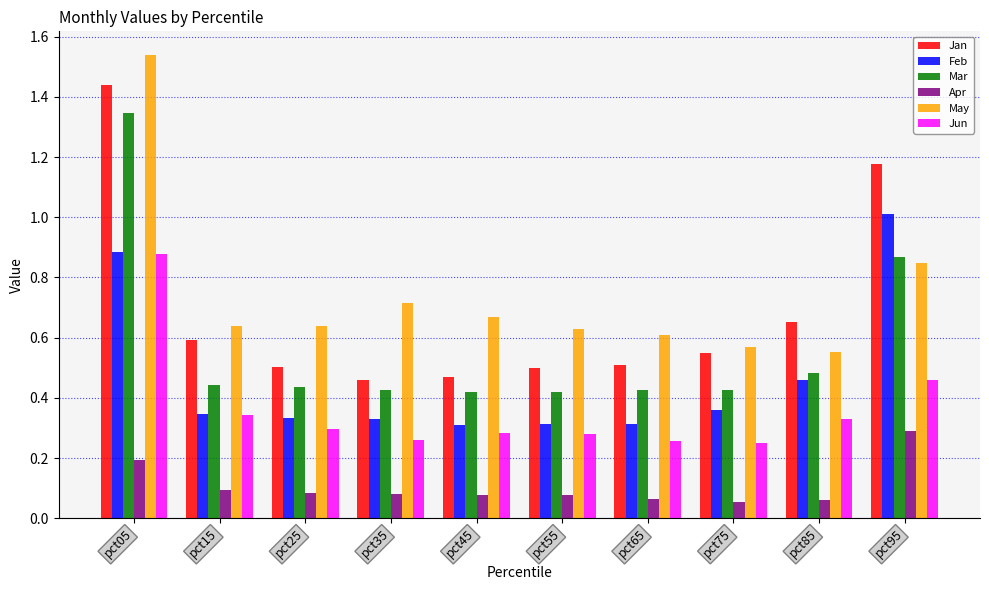

The value of Feb at pct95 is 1.7. True or false?

False